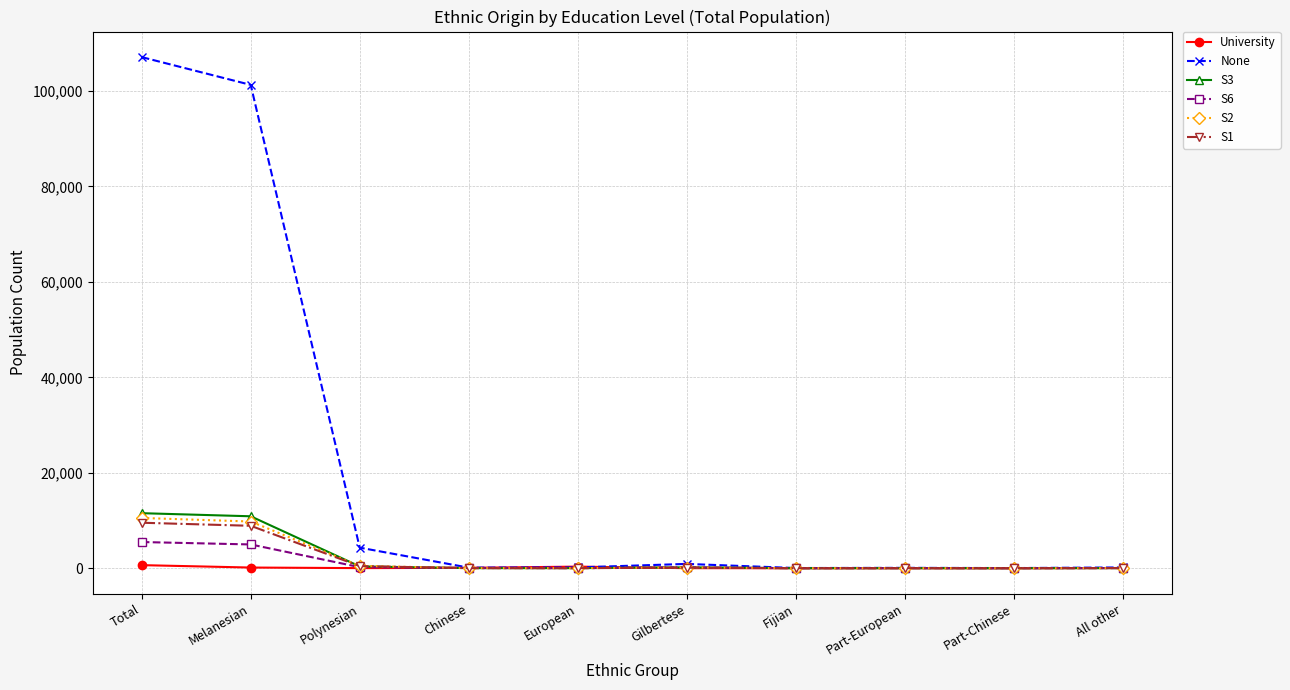

What position from the right is Total?

10